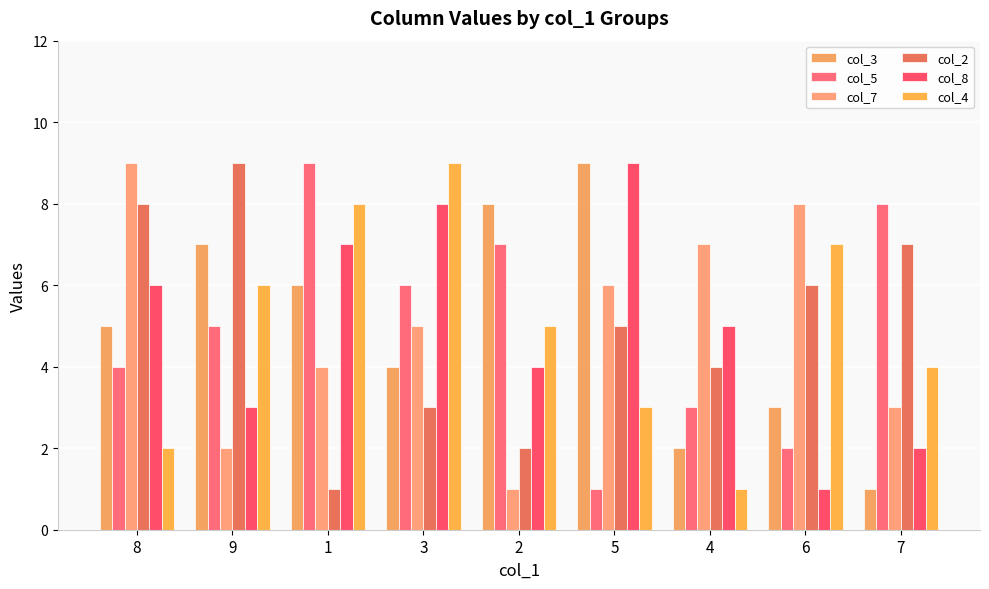

The value of col_5 at 3 is 6. True or false?

True